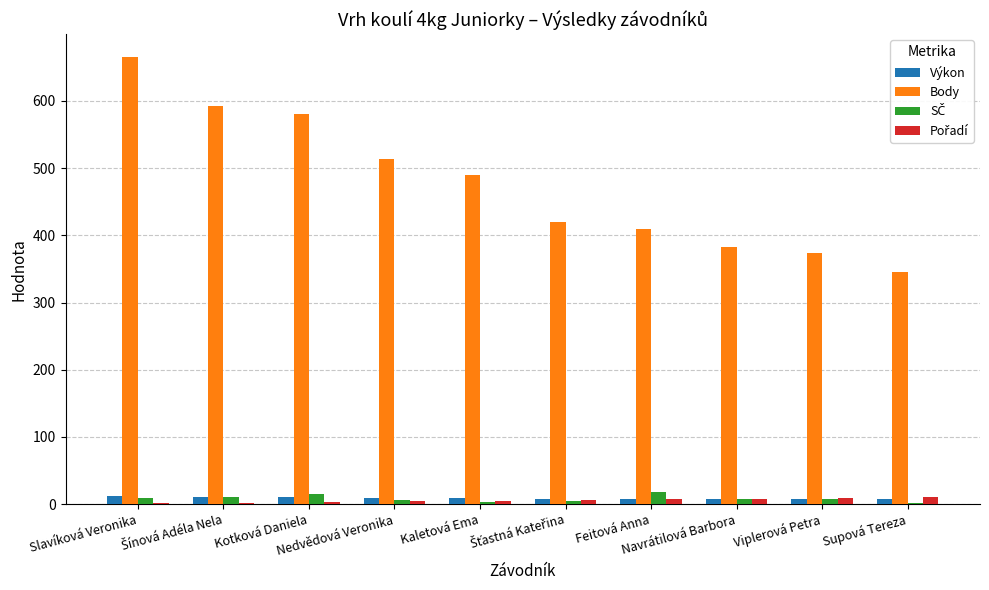

Which series has the largest total across all categories?

Body